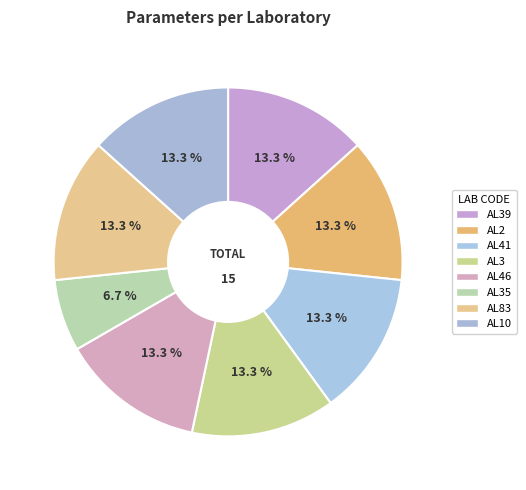

Which slice is the smallest?

AL35